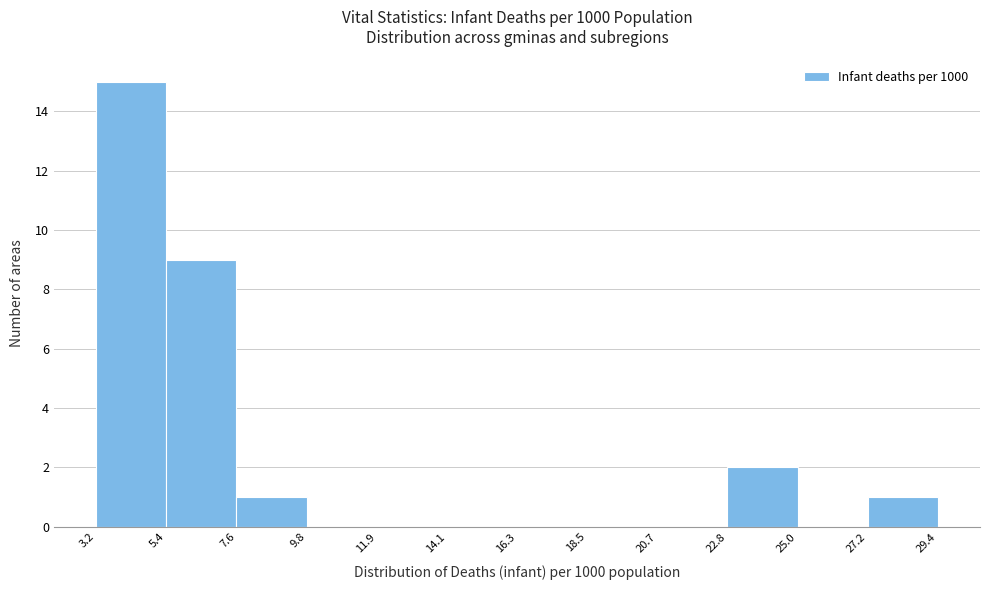

Over which range of the x-axis is the bar tallest?

3.2 to 5.4